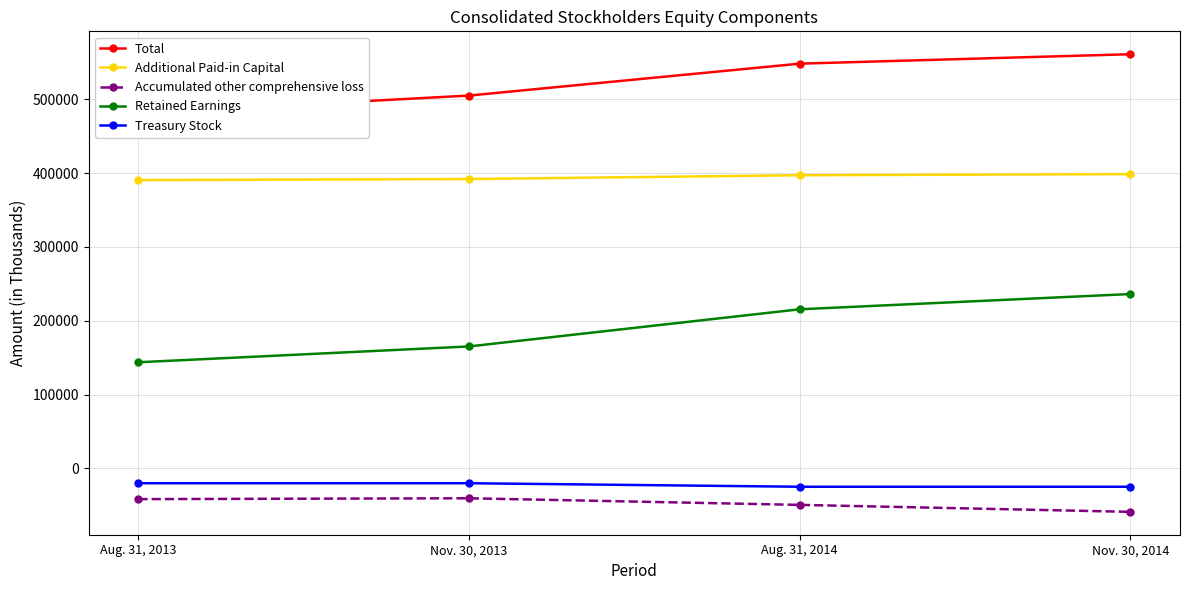

True or false: Retained Earnings and Total cross at least once.

False